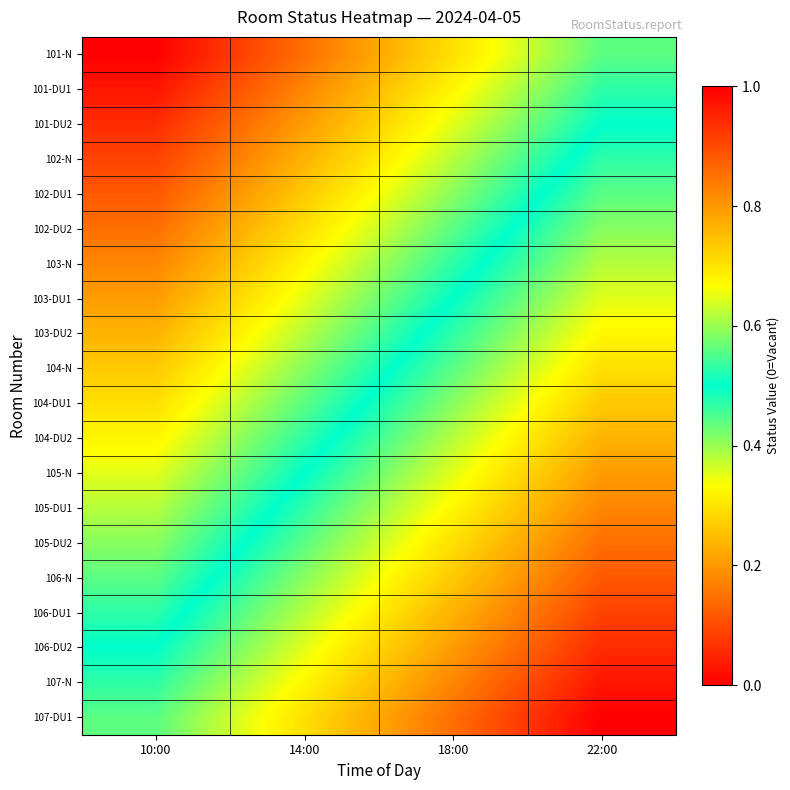

Reading left to right, transcribe all the data shown in this chart.

101-N: 10:00=0.0	14:00=0.1	18:00=0.3	22:00=0.4
101-DU1: 10:00=0.0	14:00=0.2	18:00=0.3	22:00=0.5
101-DU2: 10:00=0.1	14:00=0.2	18:00=0.4	22:00=0.5
102-N: 10:00=0.1	14:00=0.2	18:00=0.4	22:00=0.5
102-DU1: 10:00=0.1	14:00=0.3	18:00=0.4	22:00=0.6
102-DU2: 10:00=0.1	14:00=0.3	18:00=0.4	22:00=0.6
103-N: 10:00=0.2	14:00=0.3	18:00=0.5	22:00=0.6
103-DU1: 10:00=0.2	14:00=0.4	18:00=0.5	22:00=0.6
103-DU2: 10:00=0.2	14:00=0.4	18:00=0.5	22:00=0.7
104-N: 10:00=0.3	14:00=0.4	18:00=0.6	22:00=0.7
104-DU1: 10:00=0.3	14:00=0.4	18:00=0.6	22:00=0.7
104-DU2: 10:00=0.3	14:00=0.5	18:00=0.6	22:00=0.8
105-N: 10:00=0.4	14:00=0.5	18:00=0.6	22:00=0.8
105-DU1: 10:00=0.4	14:00=0.5	18:00=0.7	22:00=0.8
105-DU2: 10:00=0.4	14:00=0.6	18:00=0.7	22:00=0.9
106-N: 10:00=0.4	14:00=0.6	18:00=0.7	22:00=0.9
106-DU1: 10:00=0.5	14:00=0.6	18:00=0.8	22:00=0.9
106-DU2: 10:00=0.5	14:00=0.6	18:00=0.8	22:00=0.9
107-N: 10:00=0.5	14:00=0.7	18:00=0.8	22:00=1.0
107-DU1: 10:00=0.6	14:00=0.7	18:00=0.9	22:00=1.0